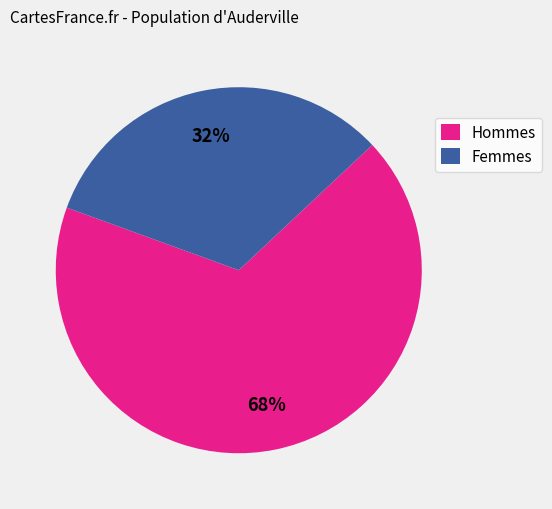

How many slices are in this pie chart?

2